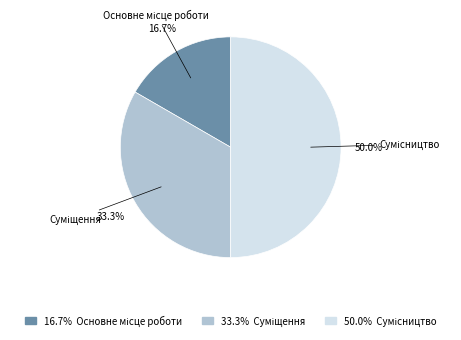

Does any single category account for the majority?

No